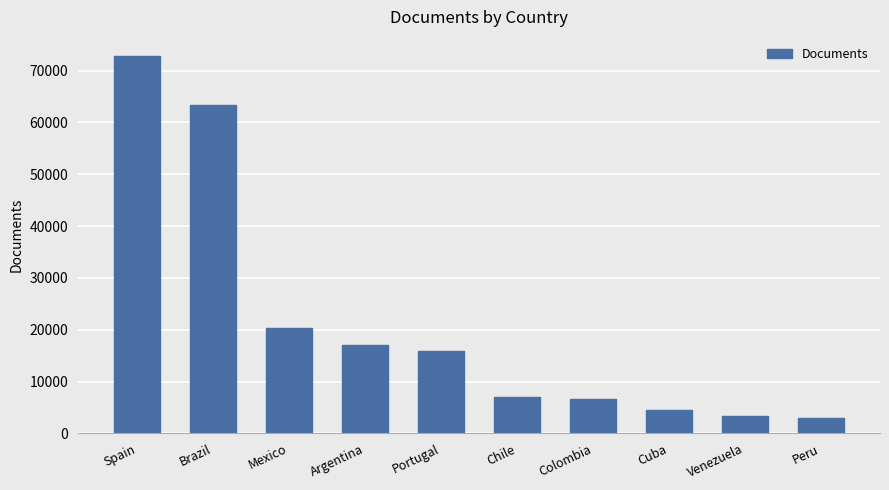

Between Argentina and Cuba, which is larger?

Argentina